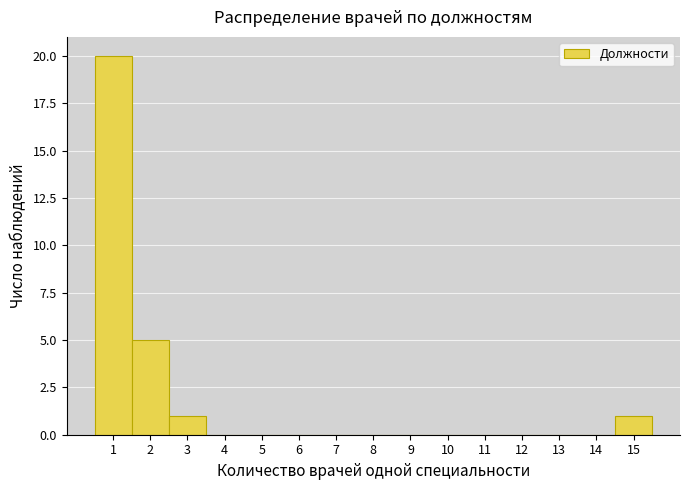

What is the height of the bar covering 1.5 to 2.5 on the x-axis? The values are not printed on the chart, so give them approximately, as read against the axis.

5